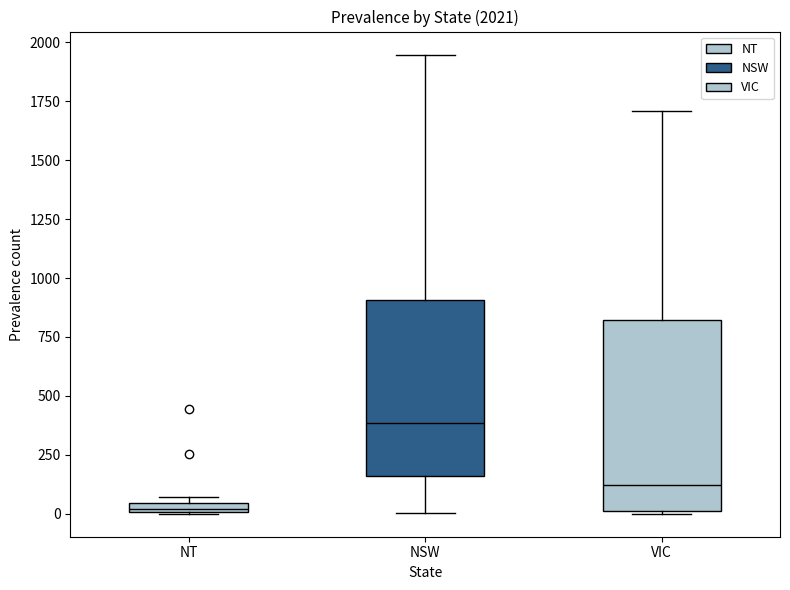

Which box is the tallest, from its lower edge to its upper edge?

VIC